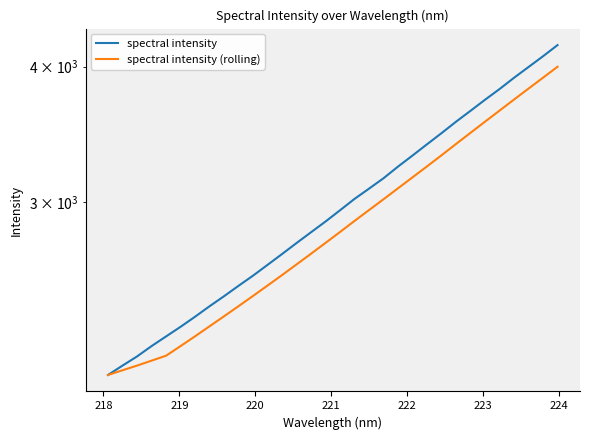

What is the average value of the spectral intensity series?

2993.6